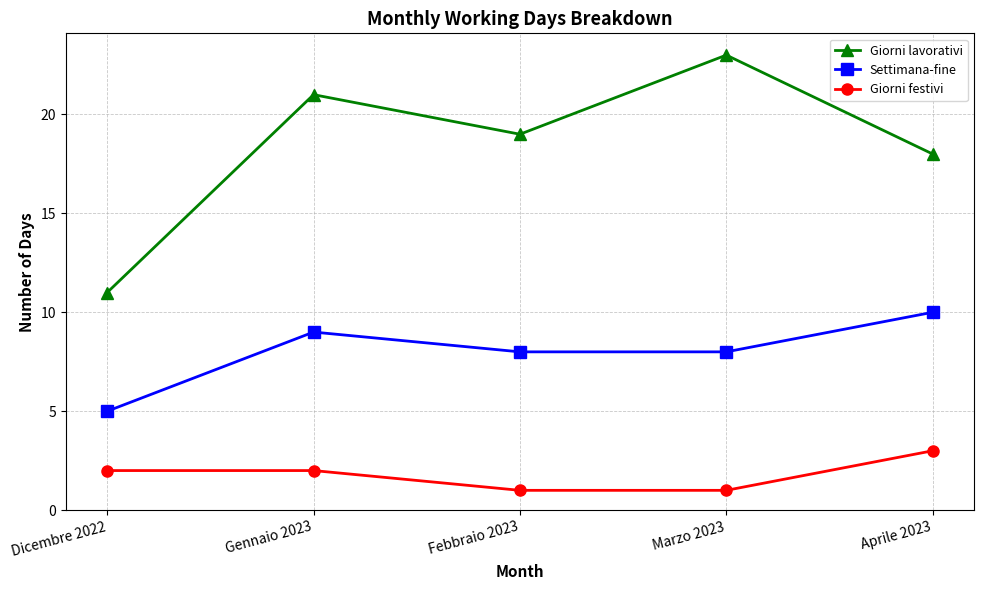

Is this an area chart (filled region under the line)?

No